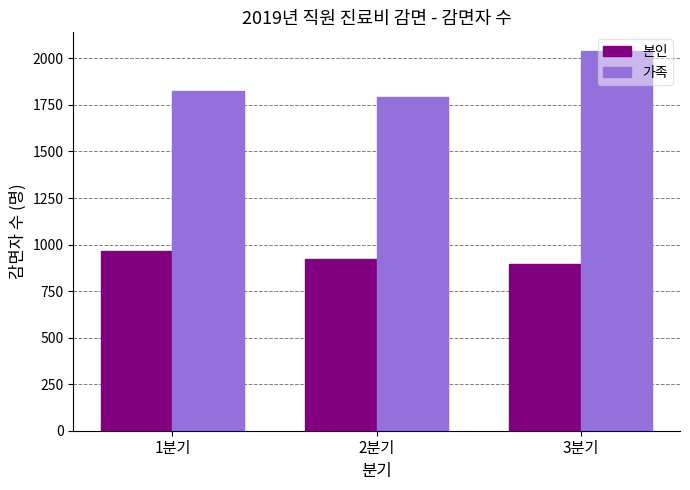

Count the number of categories in the chart.

3